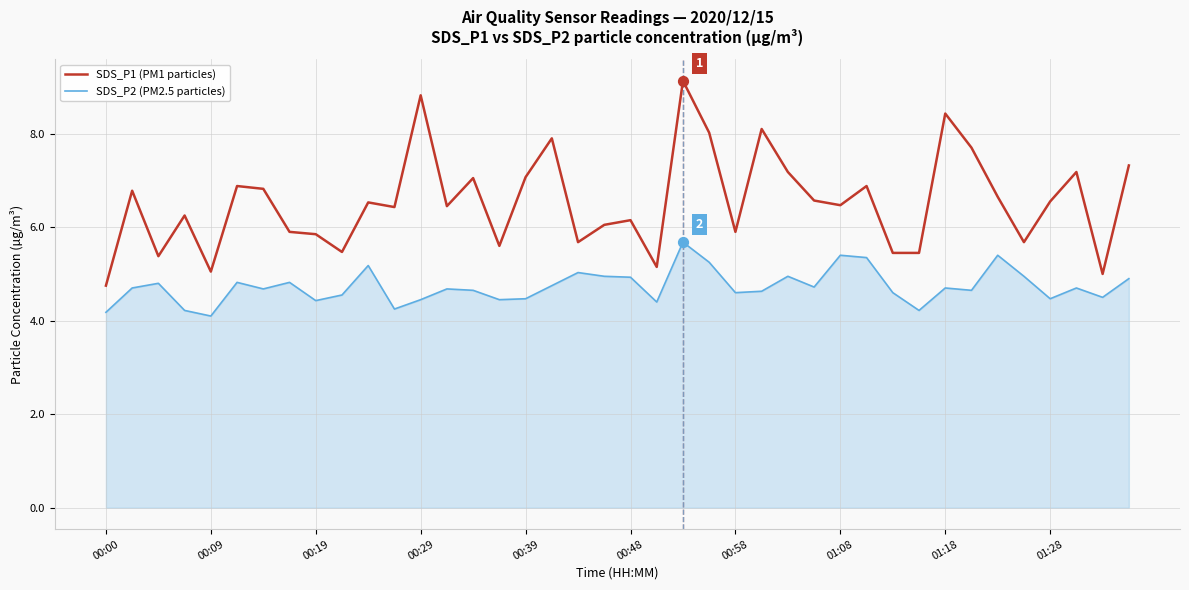

Which series has the largest range (max minus min)?

SDS_P1 (PM1 particles)